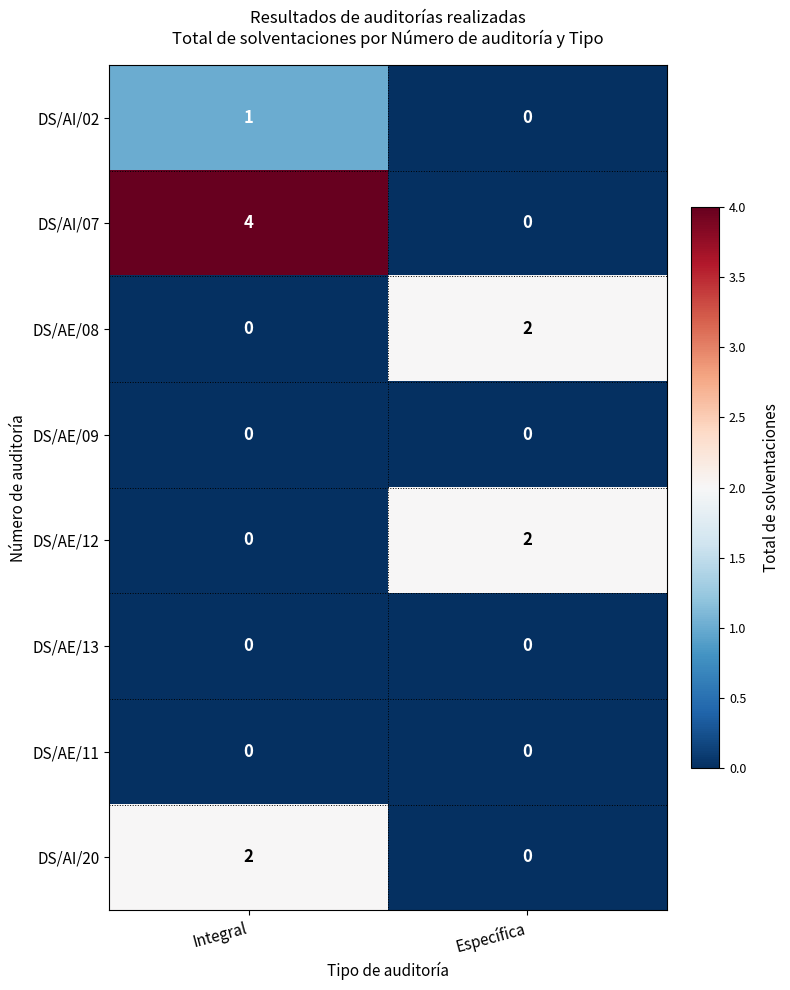

At which category is the sum across all series the highest?

Integral